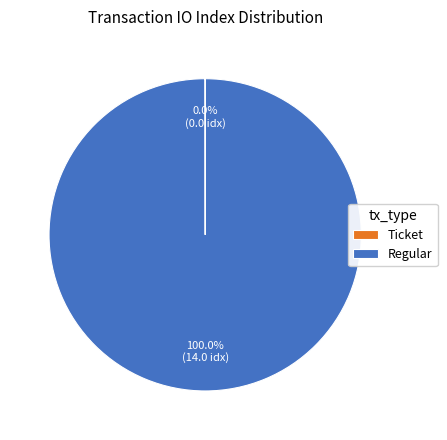

Which slice is the largest?

Regular